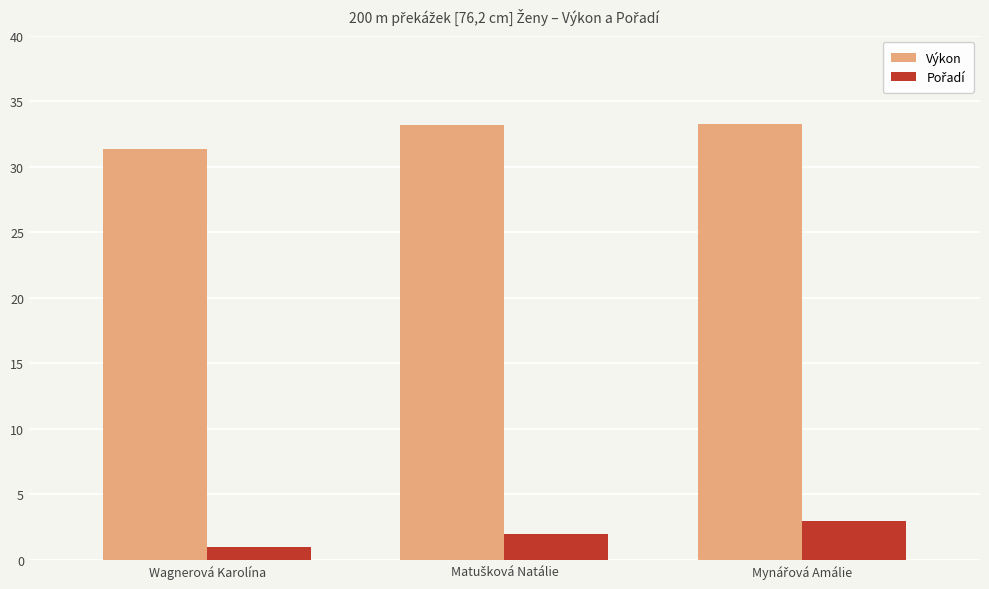

What is the label of the 3rd bar from the right?

Wagnerová Karolína